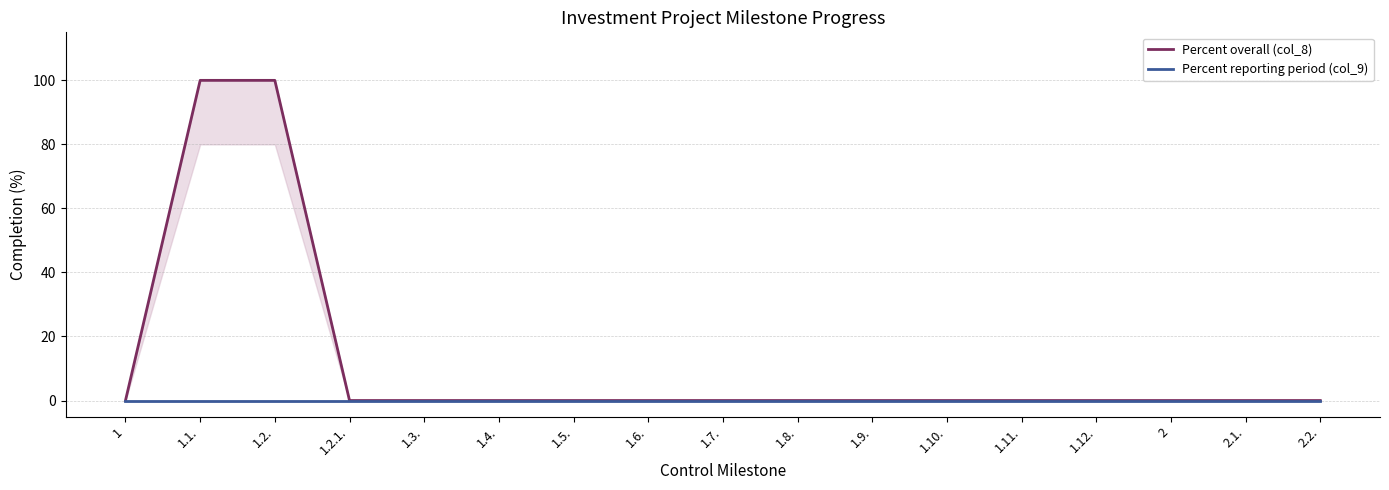

Which has a higher value, 1.10. or 1.5.?

1.10.